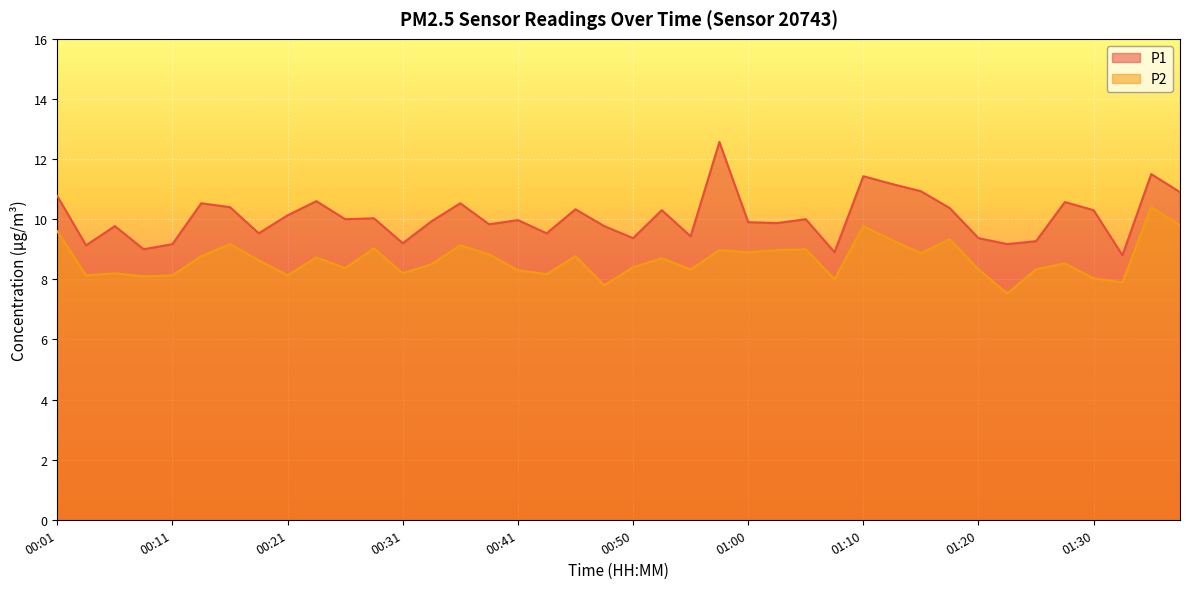

At which label is P2 closest to 8?

01:07